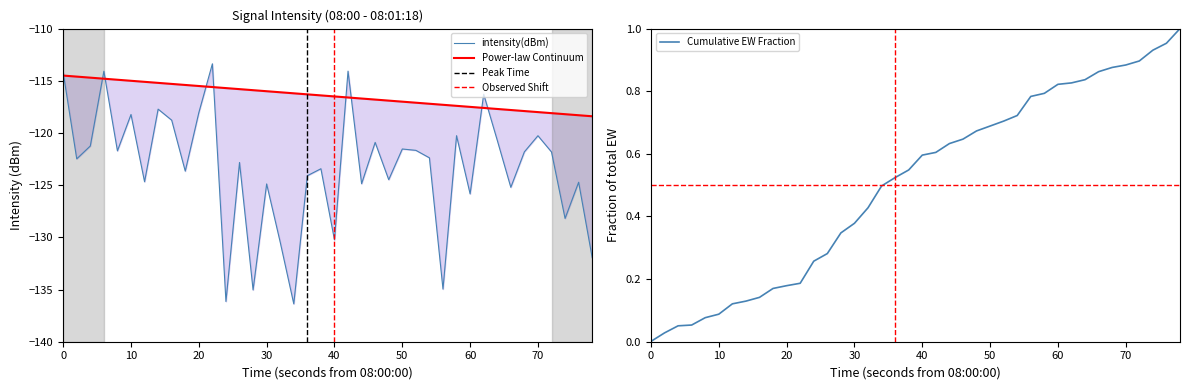

What is the lowest value of the intensity(dBm) series?

-136.4